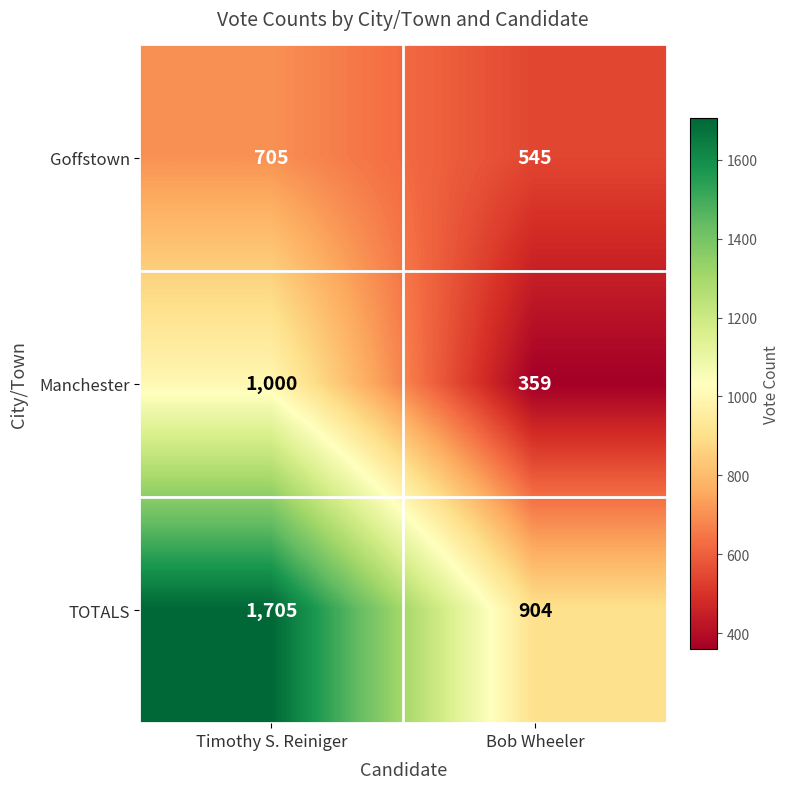

What is the difference between the maximum and minimum values in the TOTALS series?

801